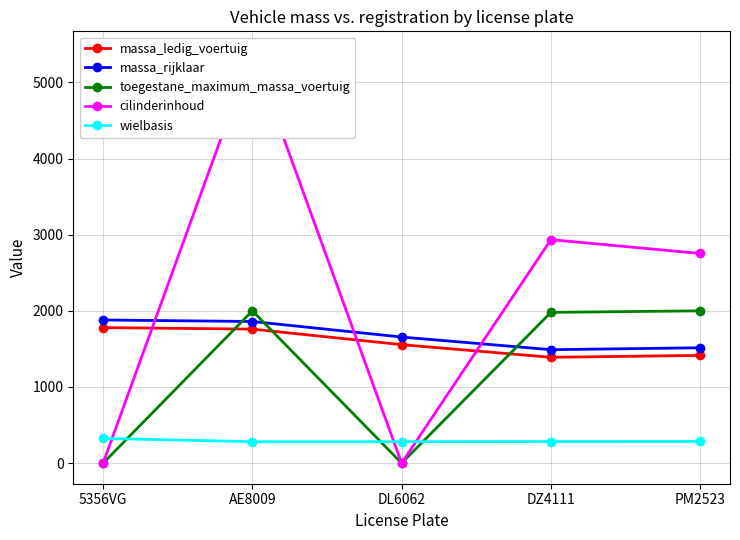

Rank the series by their maximum value, from lowest to highest.

wielbasis, massa_ledig_voertuig, massa_rijklaar, toegestane_maximum_massa_voertuig, cilinderinhoud